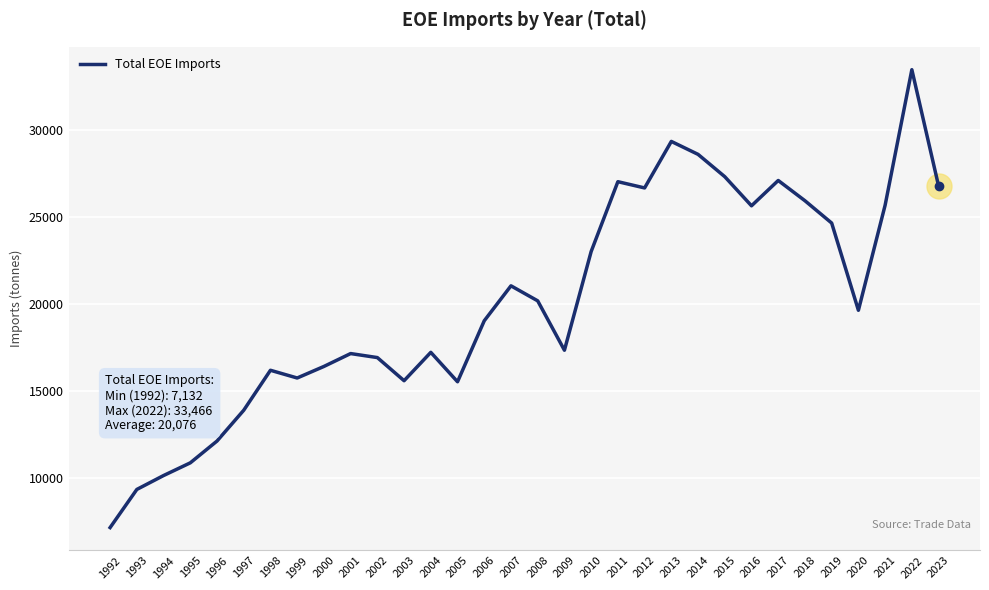

What is the difference between the second highest and second lowest values?

20014